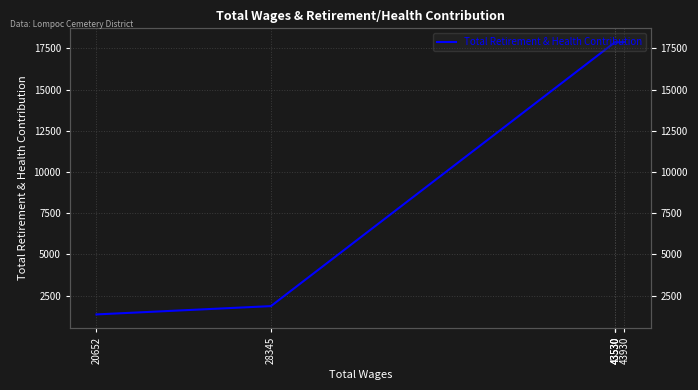

How many interior local peaks (higher than both neighbors) does the data have?

1